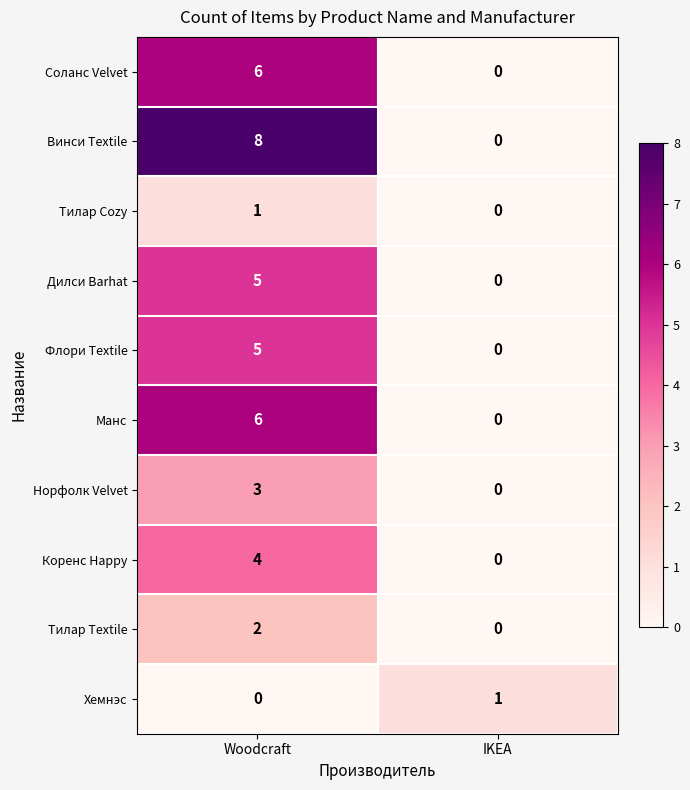

Reading left to right, transcribe all the data shown in this chart.

Соланс Velvet: 6	0
Винси Textile: 8	0
Тилар Cozy: 1	0
Дилси Barhat: 5	0
Флори Textile: 5	0
Манс: 6	0
Норфолк Velvet: 3	0
Коренс Happy: 4	0
Тилар Textile: 2	0
Хемнэс: 0	1